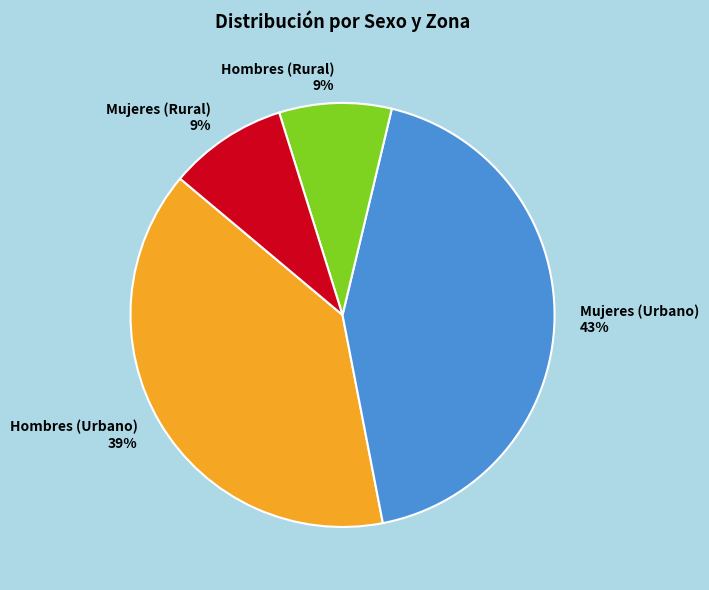

What is the largest slice in the pie chart?

Mujeres (Urbano)